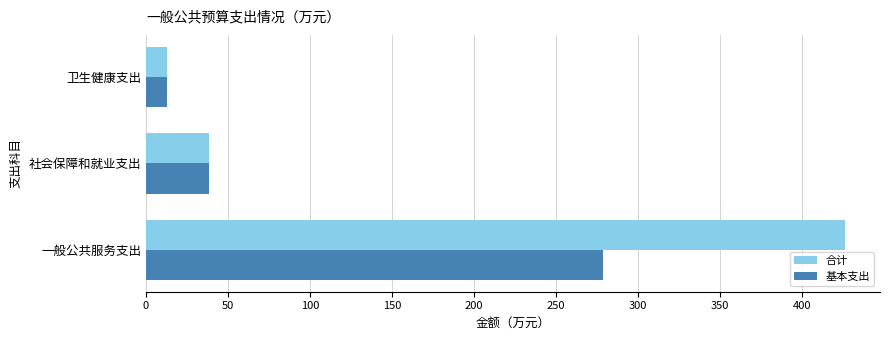

The value of 基本支出 at 社会保障和就业支出 is 38.7. True or false?

True